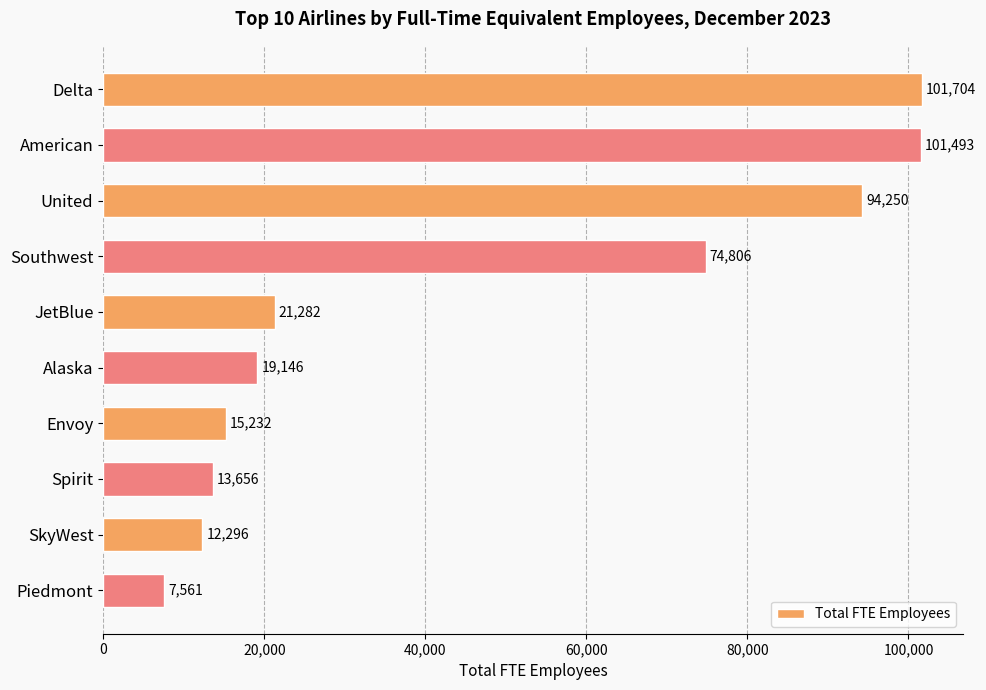

What is the ratio of the value at Spirit to the value at Envoy?

0.9